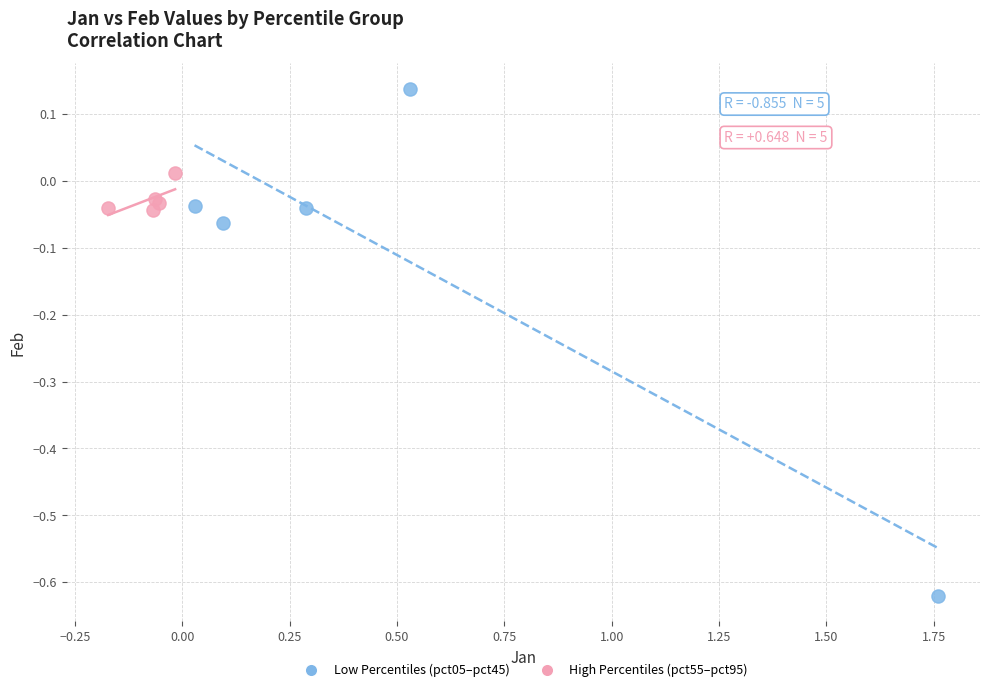

Which series reaches the minimum Y coordinate?

Low Percentiles (pct05–pct45)